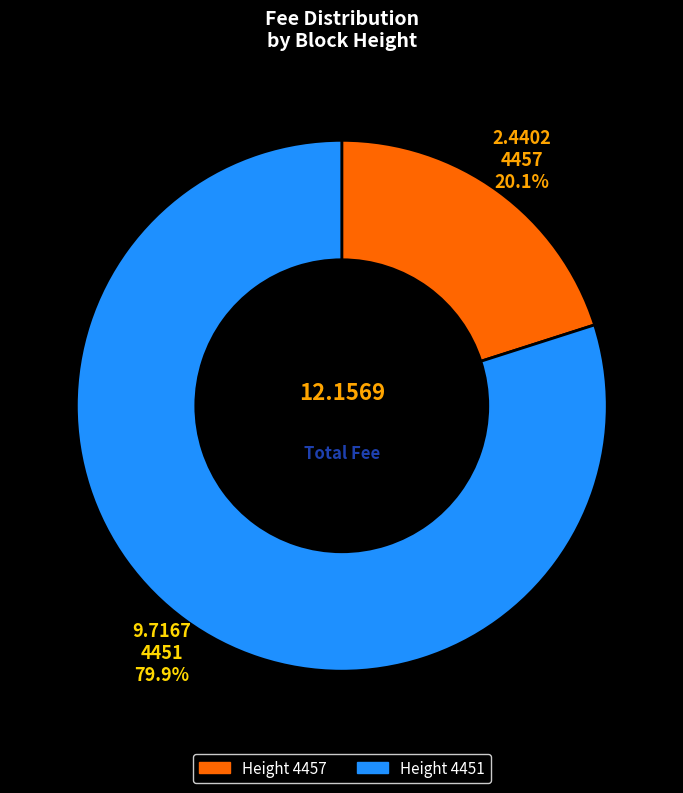

Between Height 4457 and Height 4451, which is larger?

Height 4451